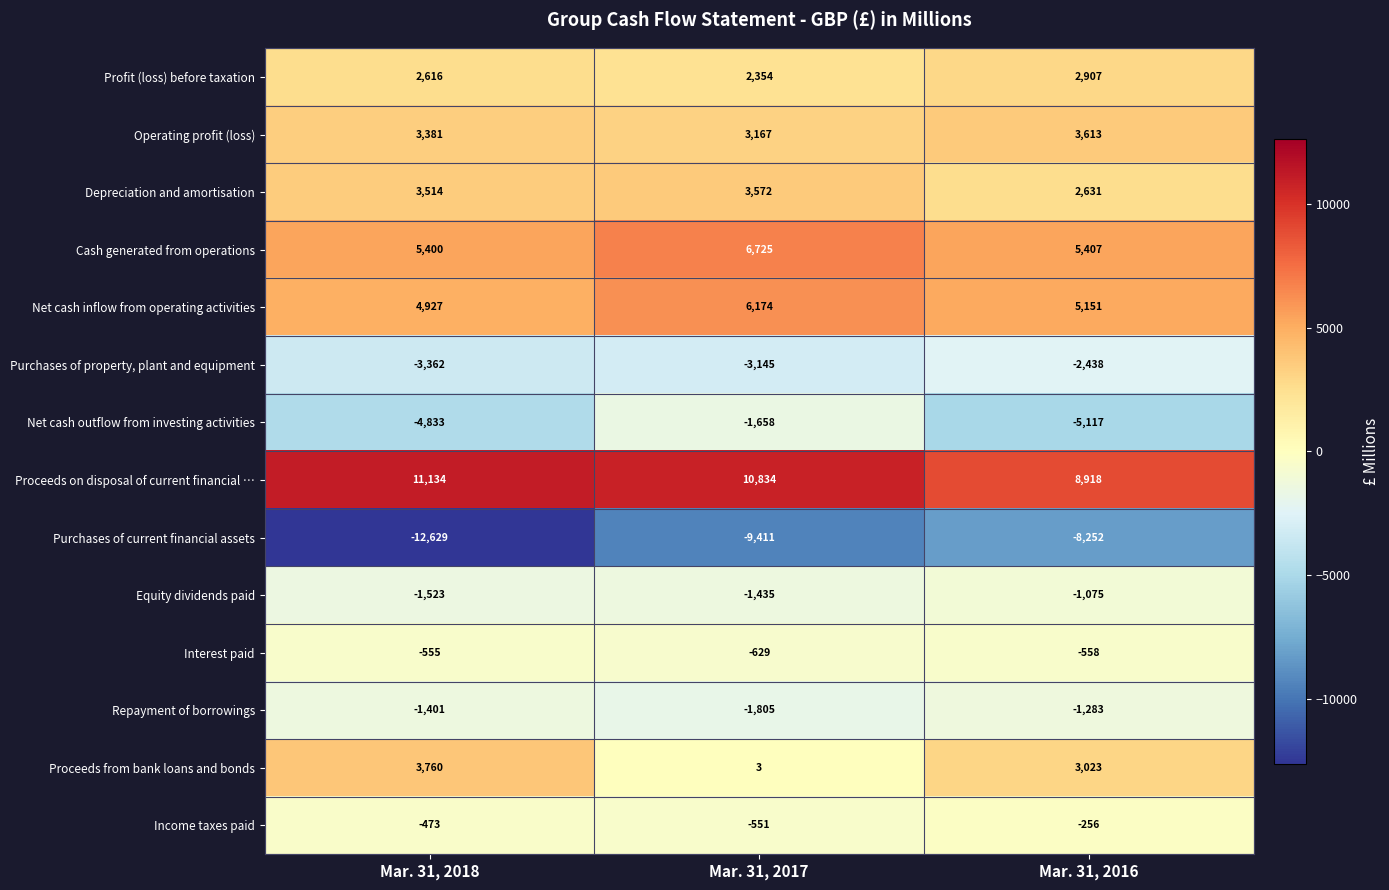

Which category has the lowest value across all series?

Mar. 31, 2018